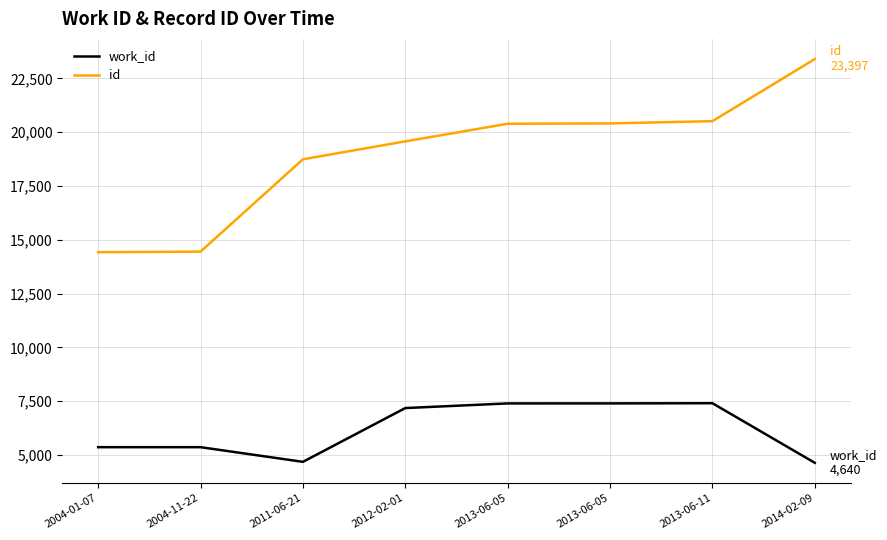

Reading left to right, transcribe all the data shown in this chart.

work_id: 5366	5366	4685	7183	7399	7400	7408	4640
id: 14425	14451	18741	19573	20392	20408	20512	23397